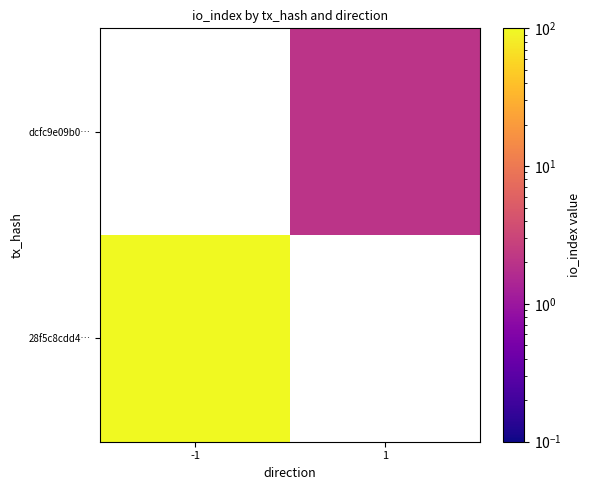

How many series are shown in this chart?

2